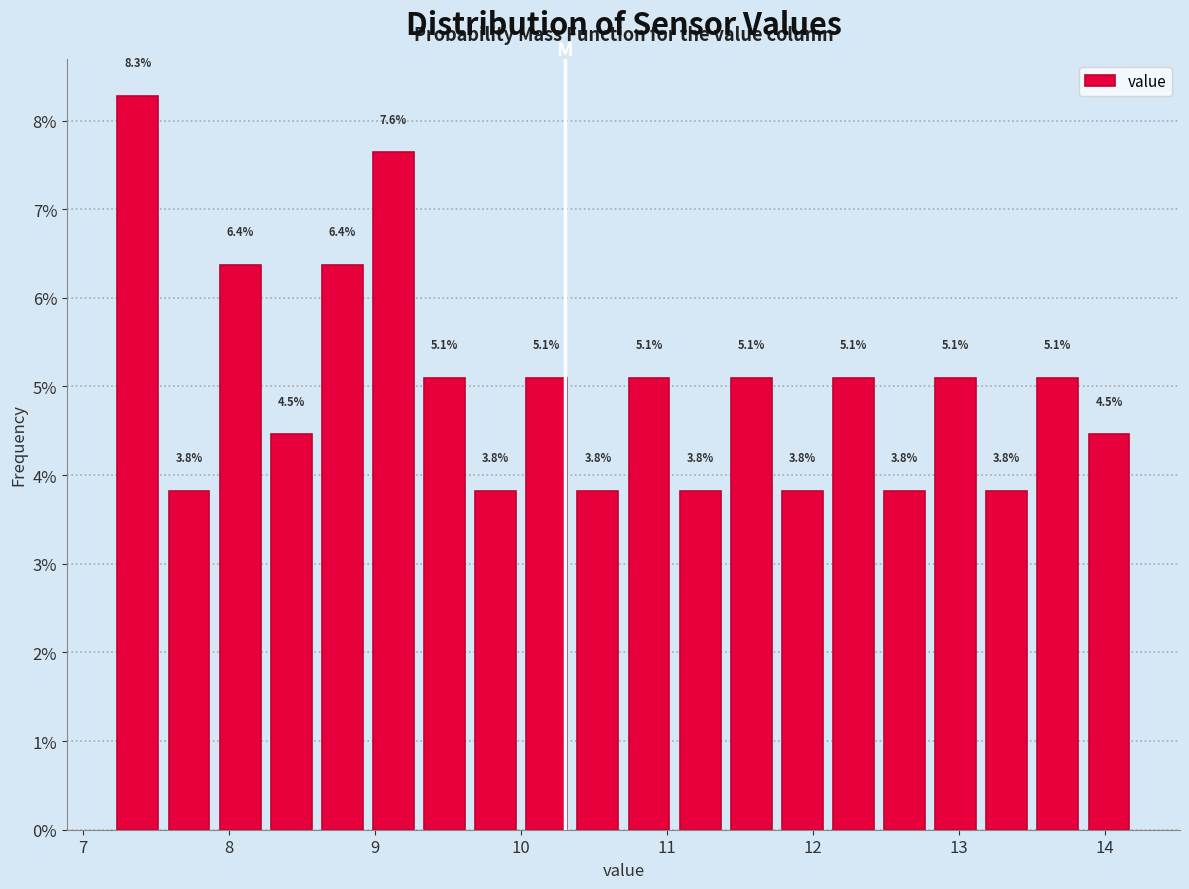

Read against the x-axis, roughly where is the centre of the tallest bar?

7.4